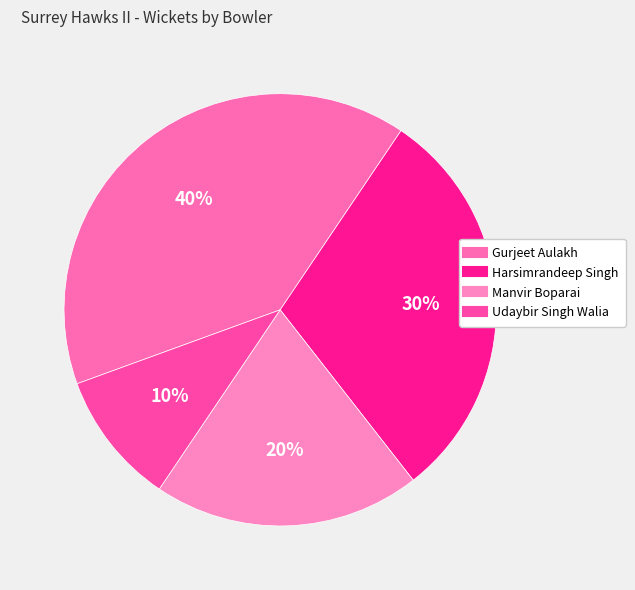

Combined, do Manvir Boparai and Udaybir Singh Walia account for over 50%?

No